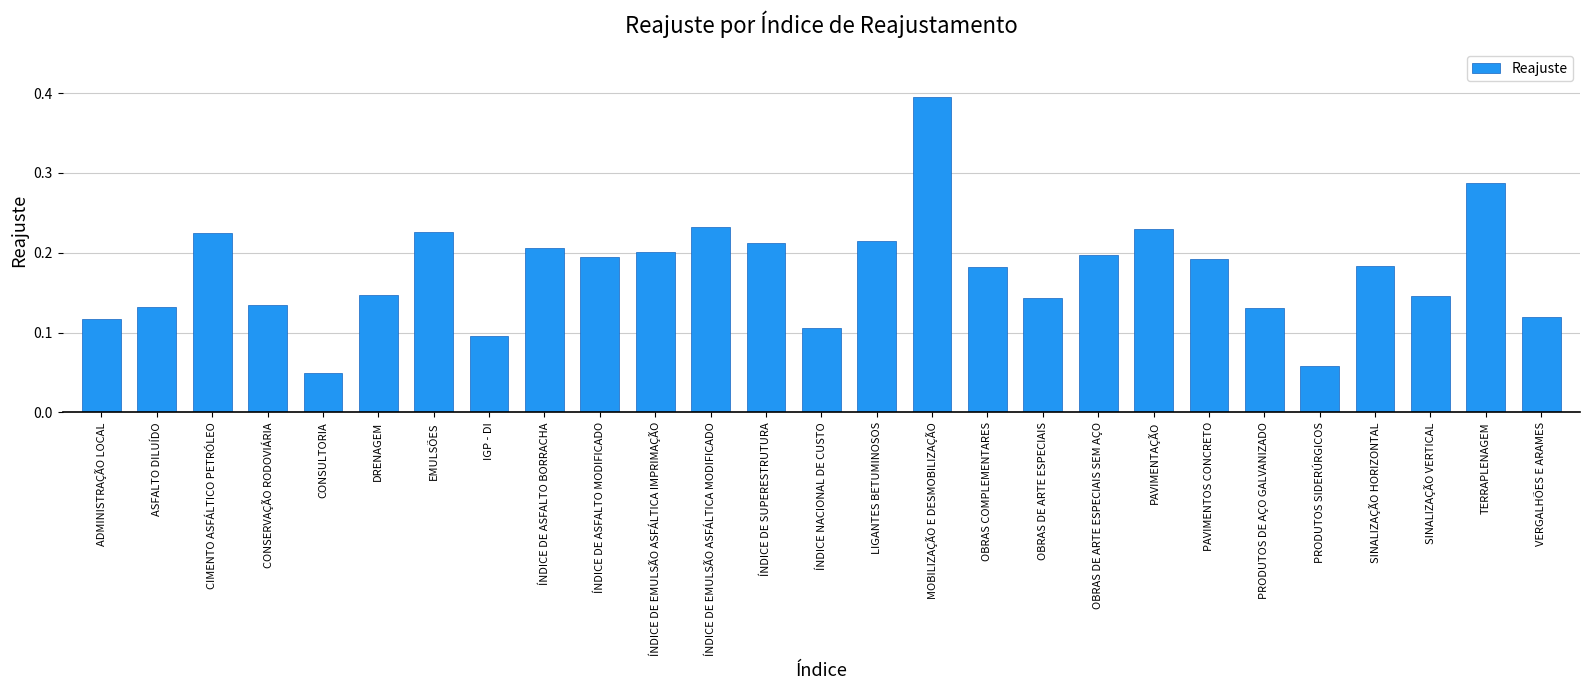

The value at LIGANTES BETUMINOSOS is 0.2. True or false?

True